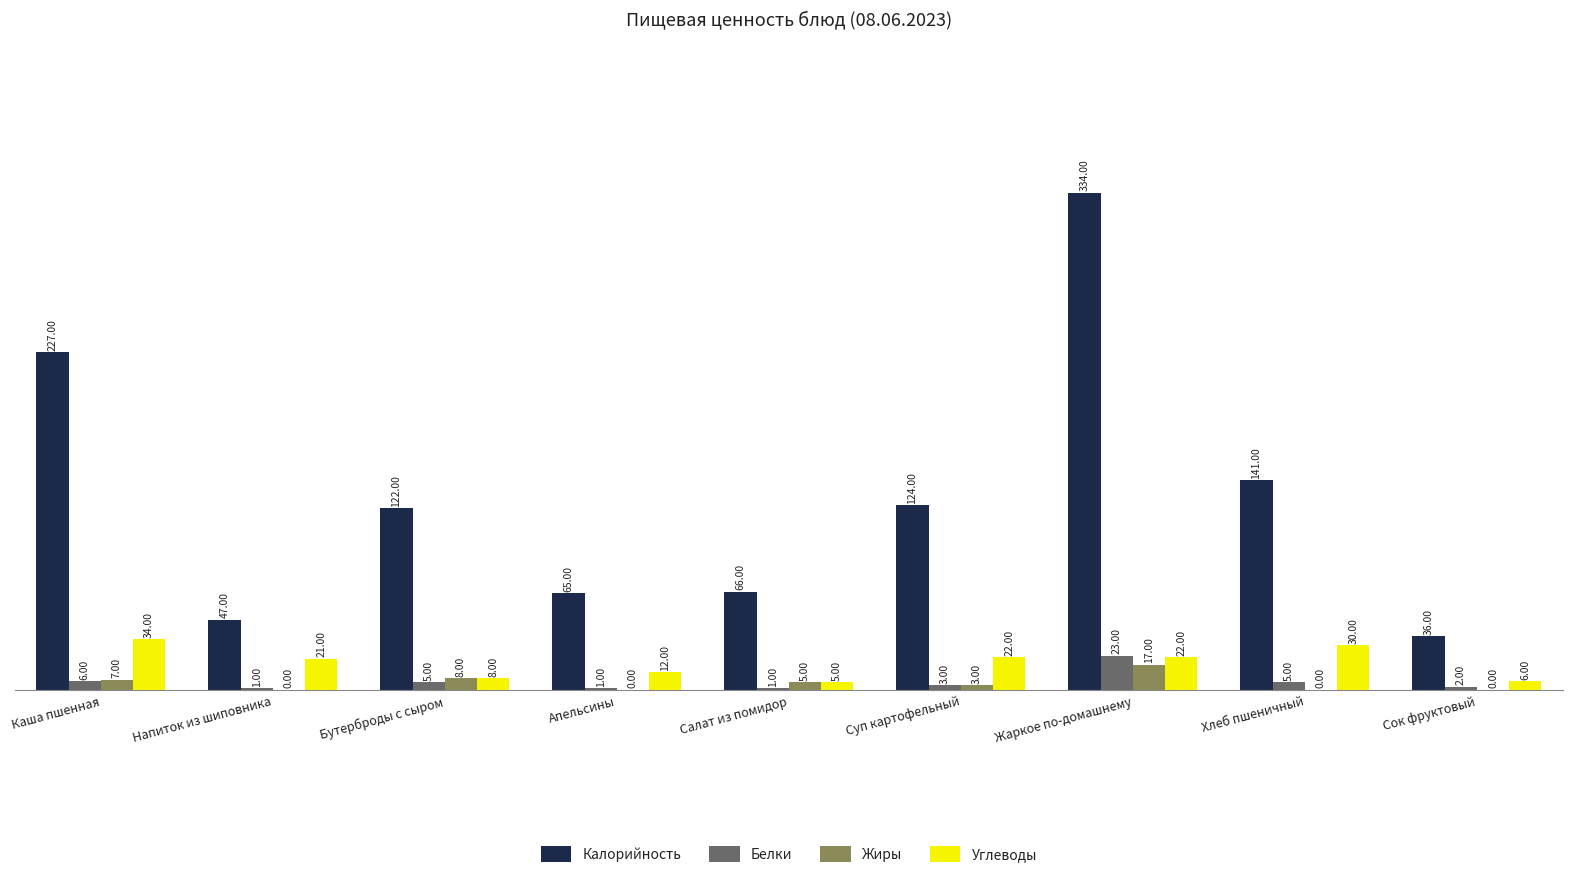

Reading left to right, what are all the values shown in this chart?

Калорийность: 227	47	122	65	66	124	334	141	36
Белки: 6	1	5	1	1	3	23	5	2
Жиры: 7	0	8	0	5	3	17	0	0
Углеводы: 34	21	8	12	5	22	22	30	6